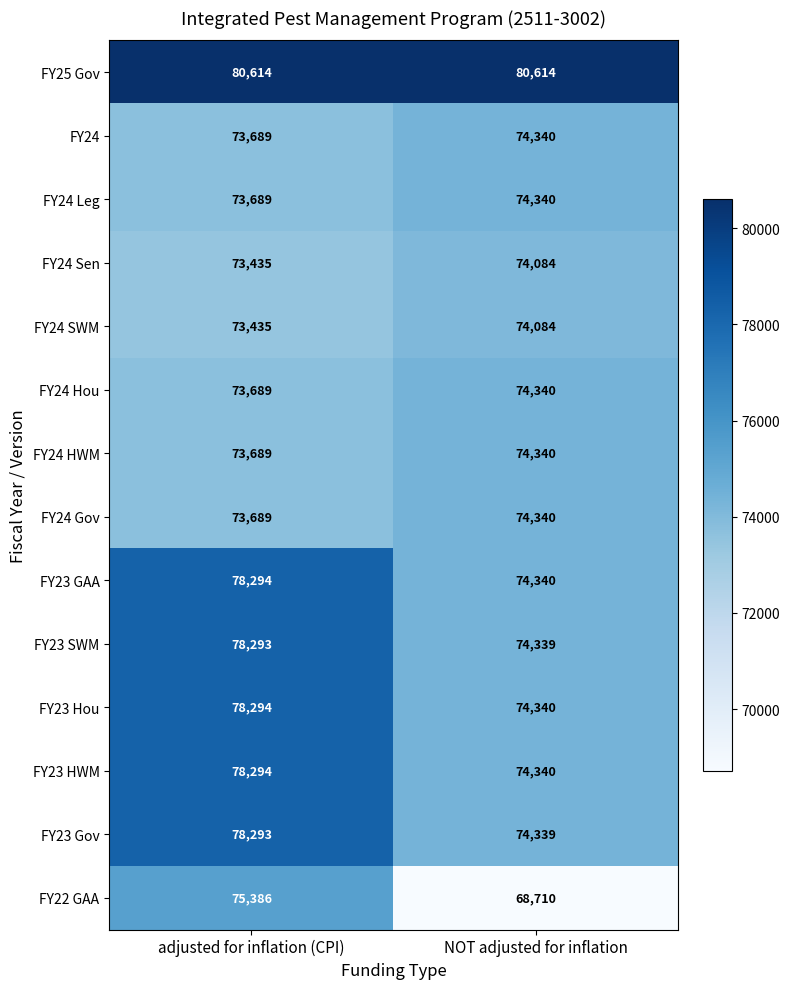

Where is FY24 SWM nearest to the value 73759?

adjusted for inflation (CPI)